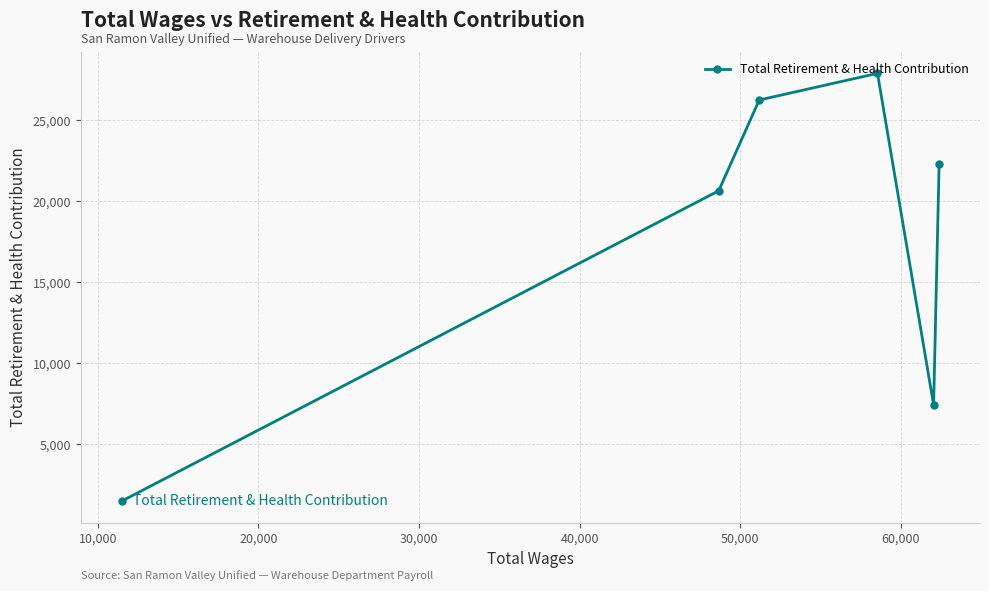

What is the value of the 1st point from the left?

1481